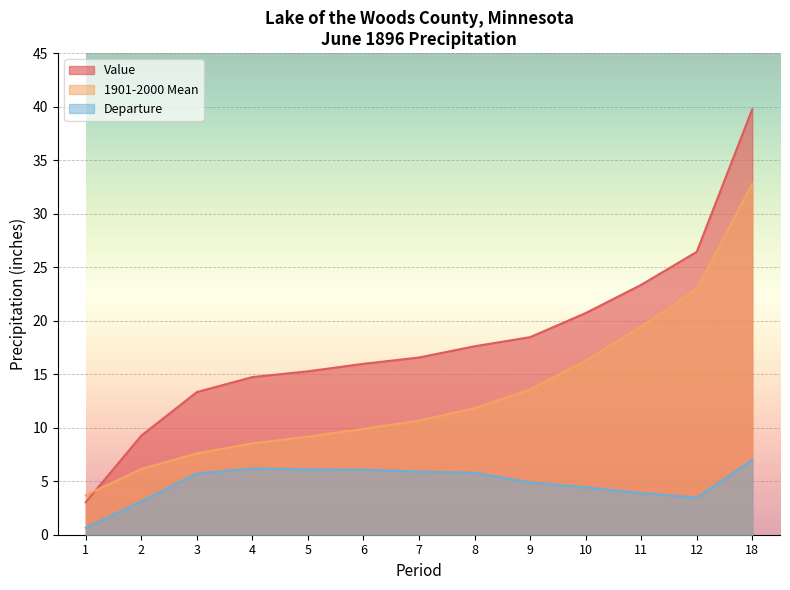

True or false: Value has a value of 26.2 at 8.

False